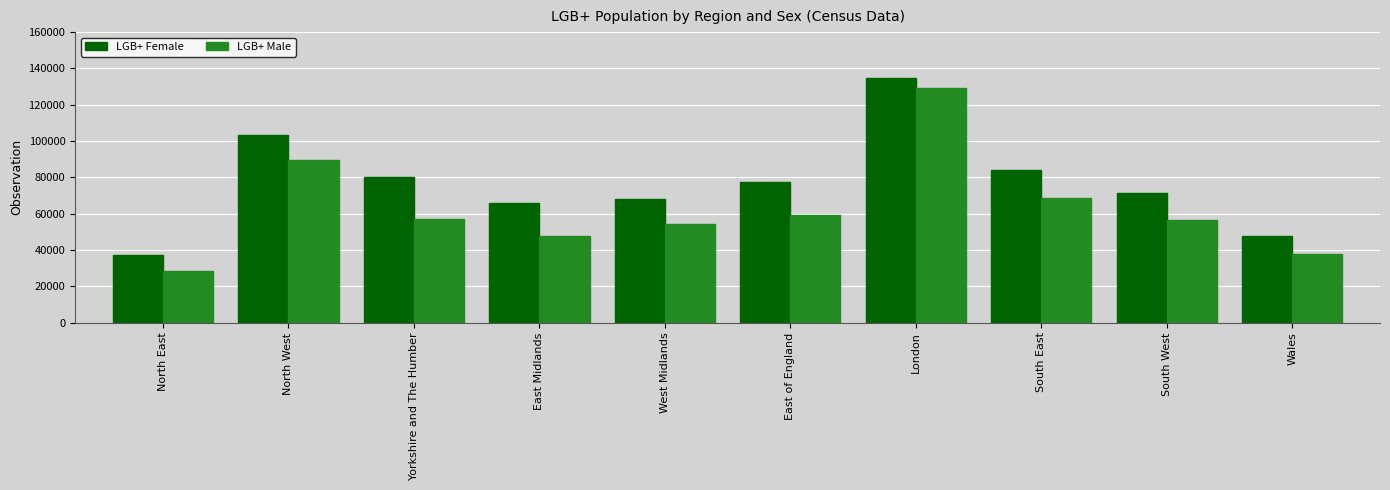

Reading right to left, transcribe all the data shown in this chart.

LGB+ Female: 47890	71200	84020	134525	77695	68015	65965	80030	103460	37420
LGB+ Male: 37610	56260	68750	128975	59435	54515	47485	57125	89465	28405